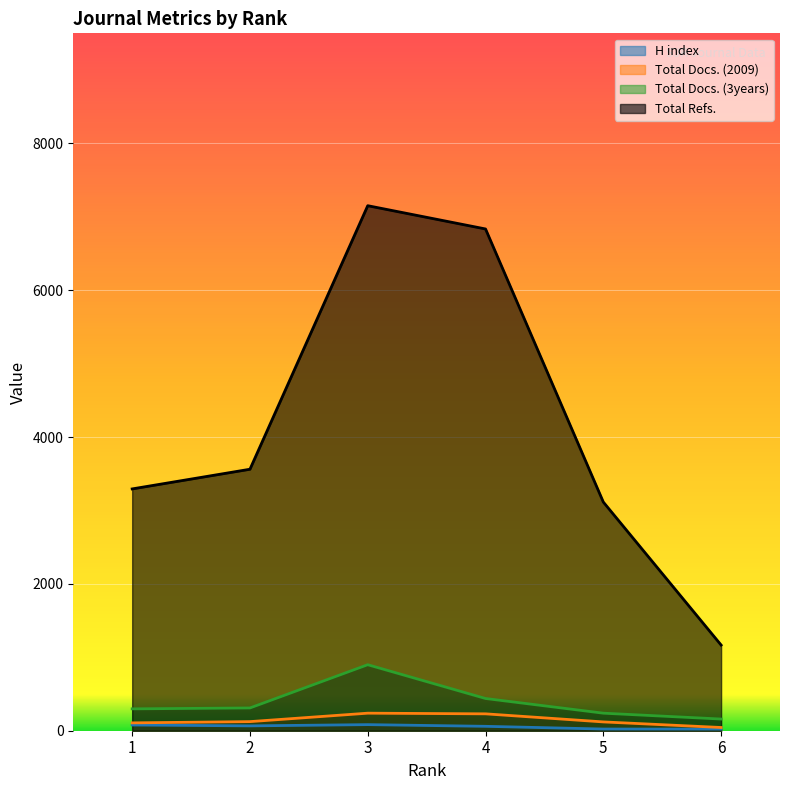

The value of Total Docs. (3years) at 5 is 239. True or false?

True